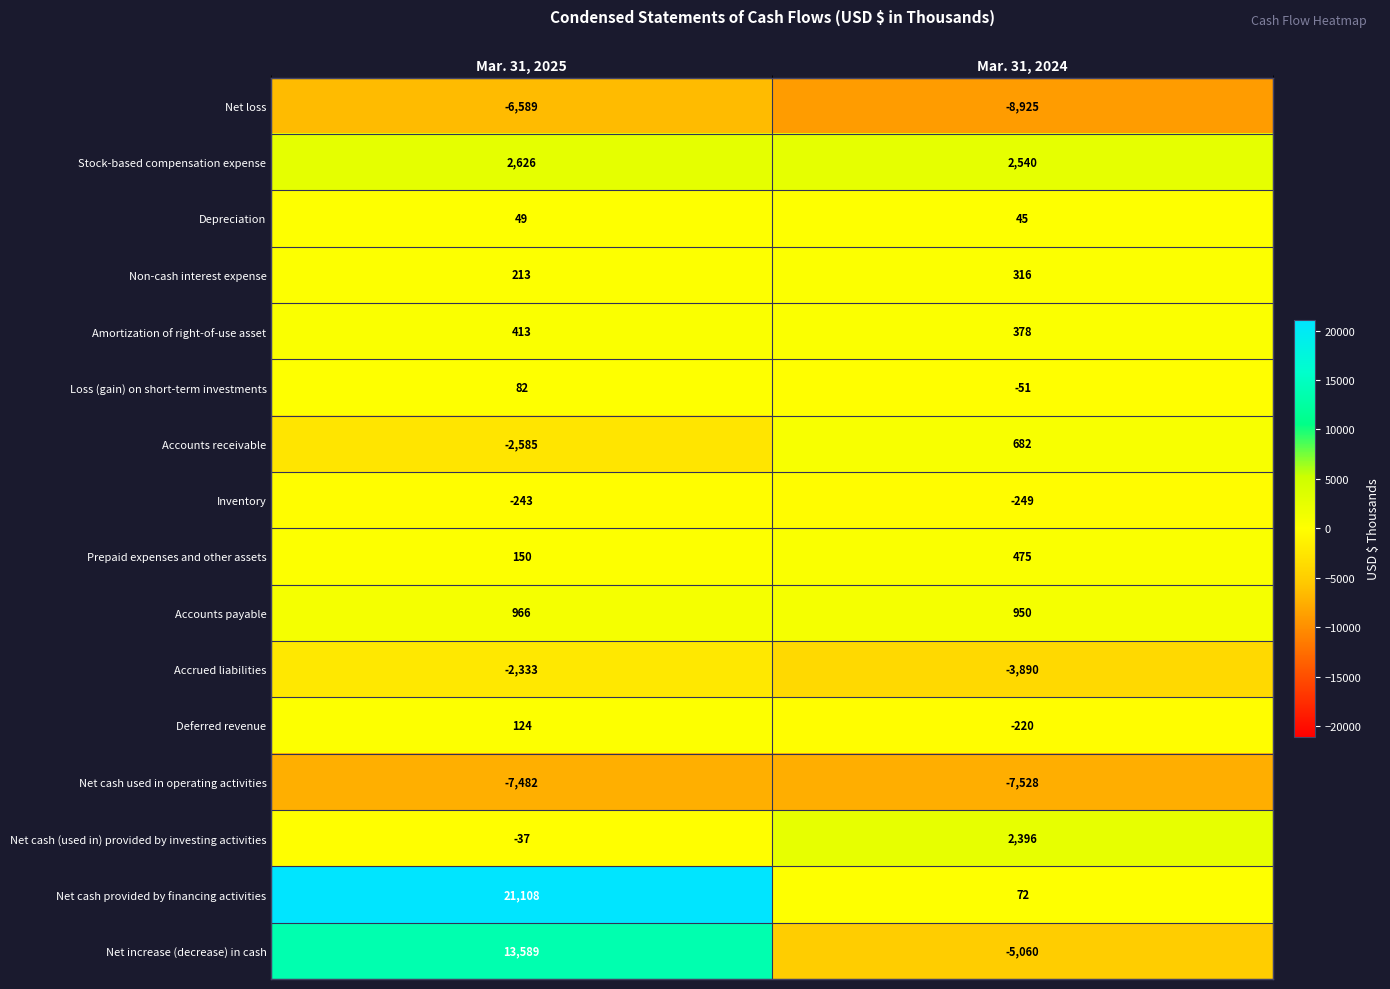

Is it true that Deferred revenue equals -220 at Mar. 31, 2024?

True